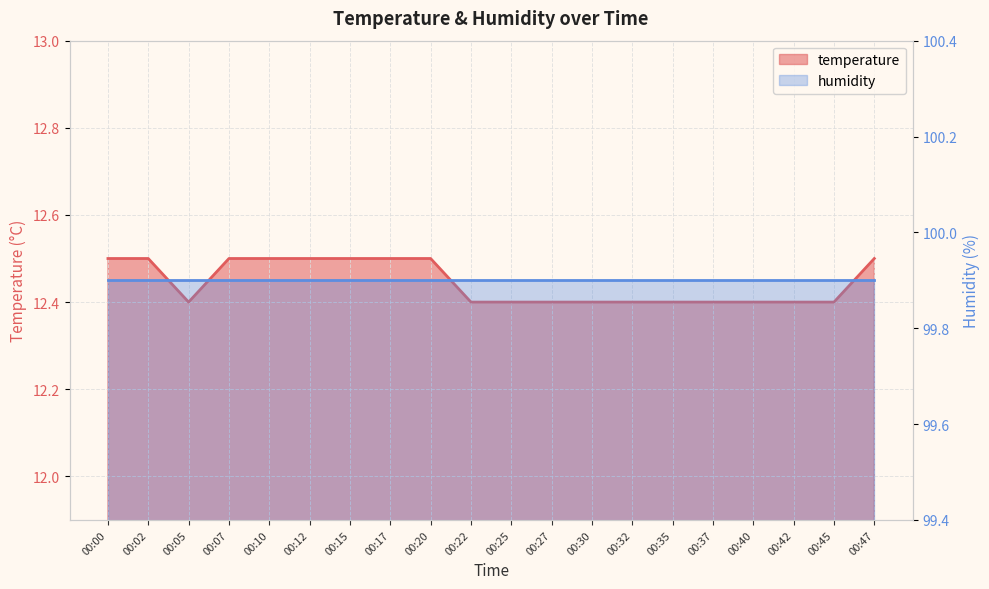

Does the chart display data point markers on the line(s)?

No